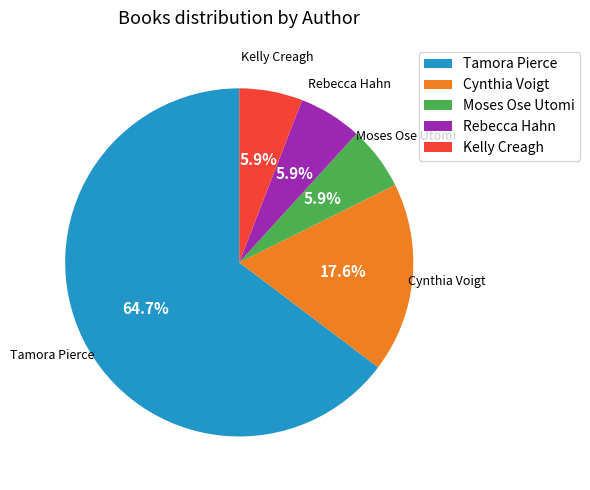

Is the sum of Kelly Creagh and Tamora Pierce greater than half?

Yes